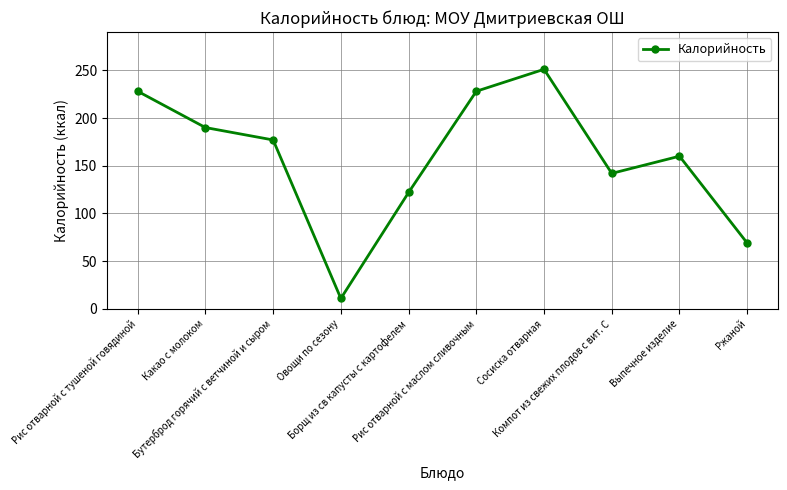

Where is the first local maximum?

Сосиска отварная